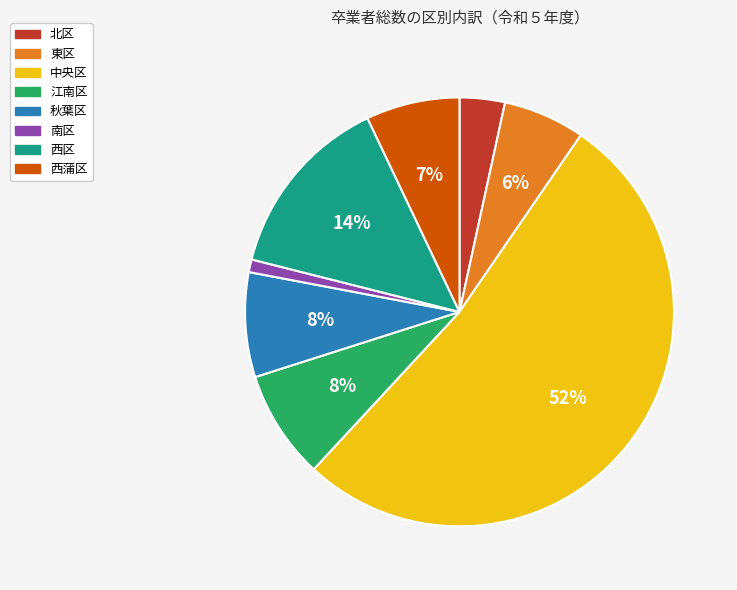

Is it true that 北区 is 3% of the pie?

True